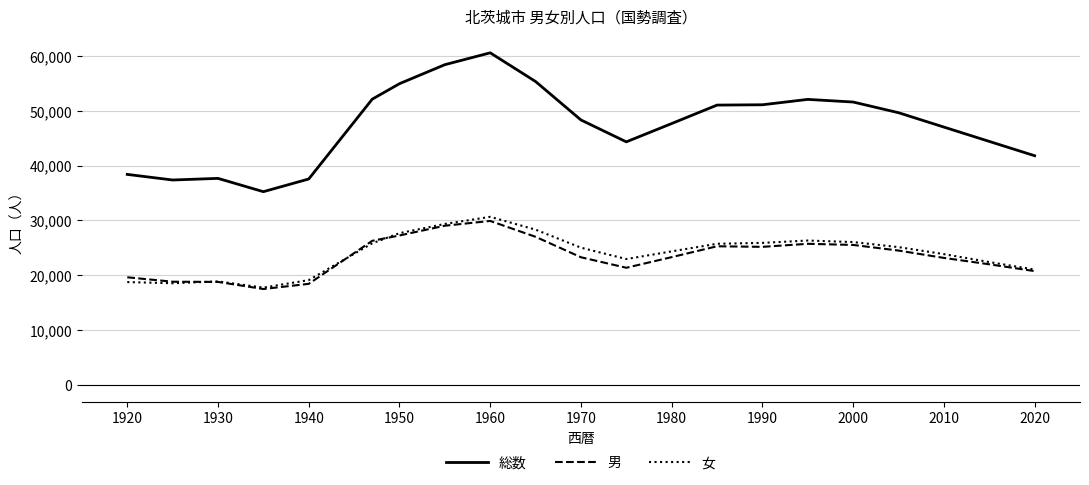

What is the maximum value shown in the chart?

60567